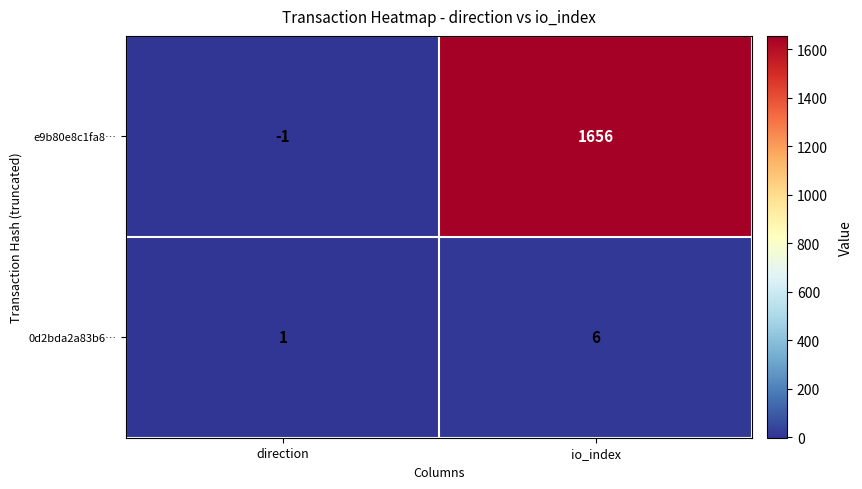

Is it true that 0d2bda2a83b6… equals 1 at direction?

True